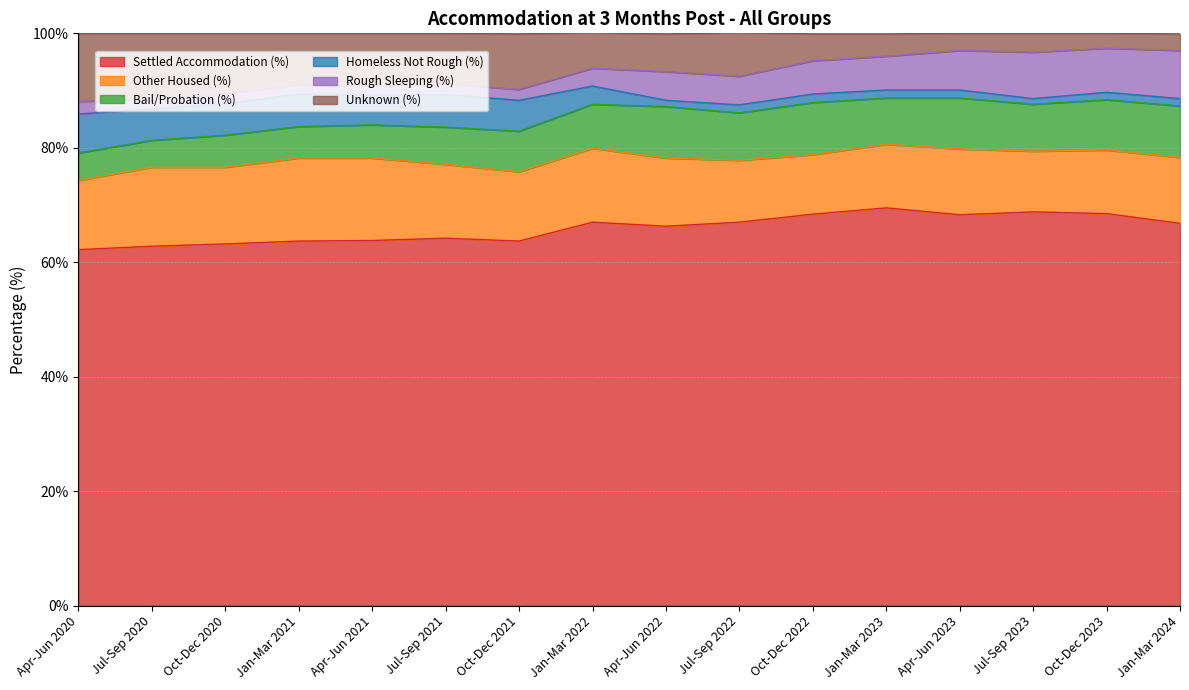

Reading left to right, list all the values displayed in this chart.

Settled Accommodation (%): 62.2	62.8	63.2	63.7	63.8	64.2	63.7	67.0	66.3	67.0	68.4	69.5	68.3	68.8	68.5	66.8
Other Housed (%): 12.1	13.8	13.4	14.5	14.4	12.9	12.1	12.9	11.9	10.8	10.4	11.1	11.5	10.6	11.1	11.5
Bail/Probation (%): 4.8	4.7	5.6	5.5	5.8	6.5	7.1	7.7	9.0	8.3	9.1	8.1	8.9	8.2	8.8	9.0
Homeless Not Rough (%): 6.8	5.5	5.5	5.7	5.2	5.7	5.4	3.2	1.1	1.4	1.5	1.4	1.4	1.0	1.3	1.3
Rough Sleeping (%): 2.2	1.7	1.8	1.6	1.6	1.9	1.9	3.1	5.0	5.0	5.8	5.9	6.9	8.1	7.7	8.4
Unknown (%): 11.9	11.5	10.5	9.0	9.2	8.8	9.7	6.2	6.6	7.6	4.7	3.9	3.0	3.3	2.6	2.9